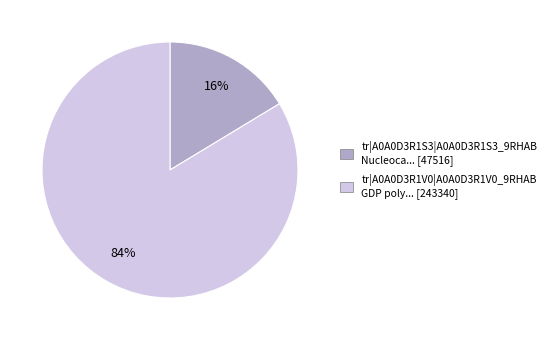

To the nearest percent, what is the combined percentage of tr|A0A0D3R1S3 and tr|A0A0D3R1V0?

100%